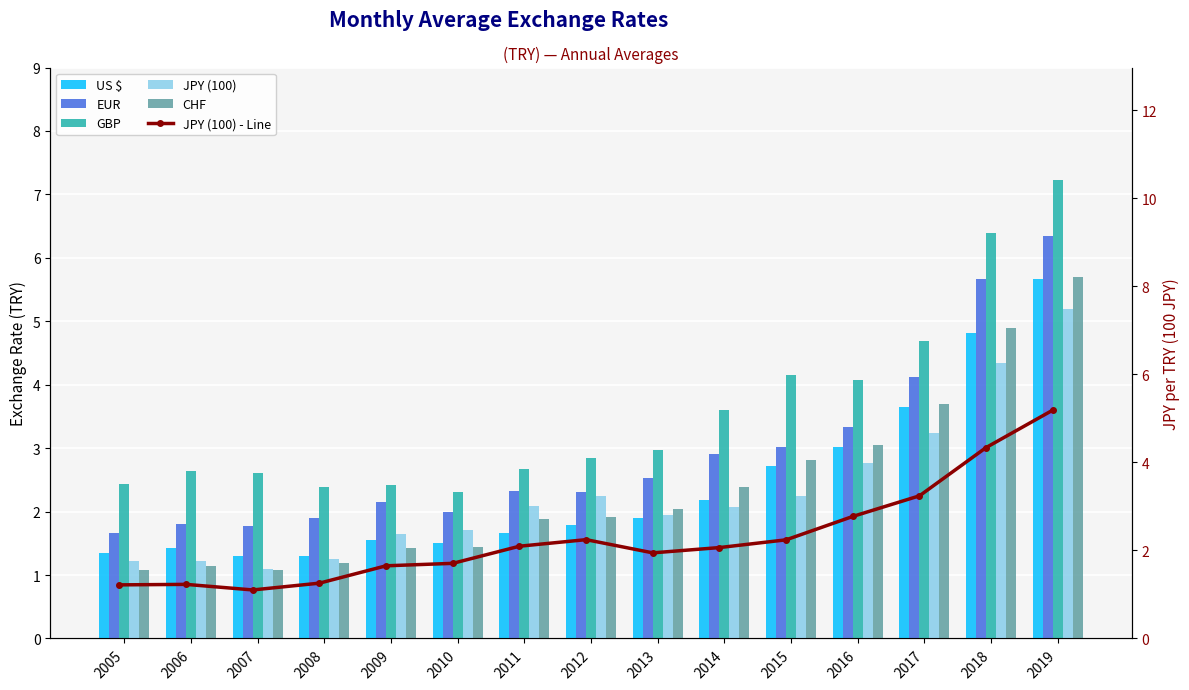

At how many categories does at least one series exceed 6?

2